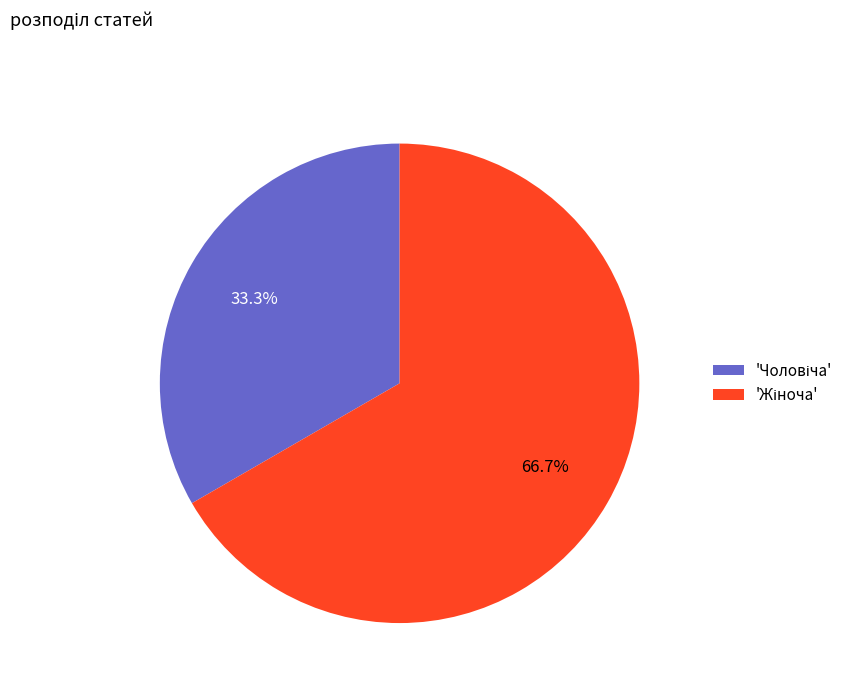

Does any single category account for the majority?

Yes